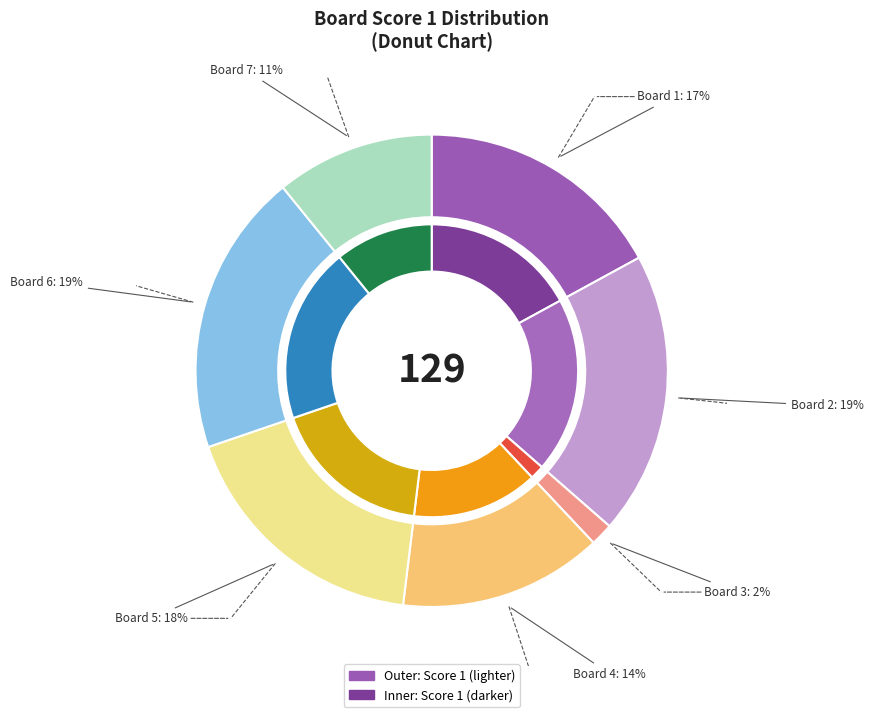

What percentage is the 3 slice, to the nearest percent?

2%